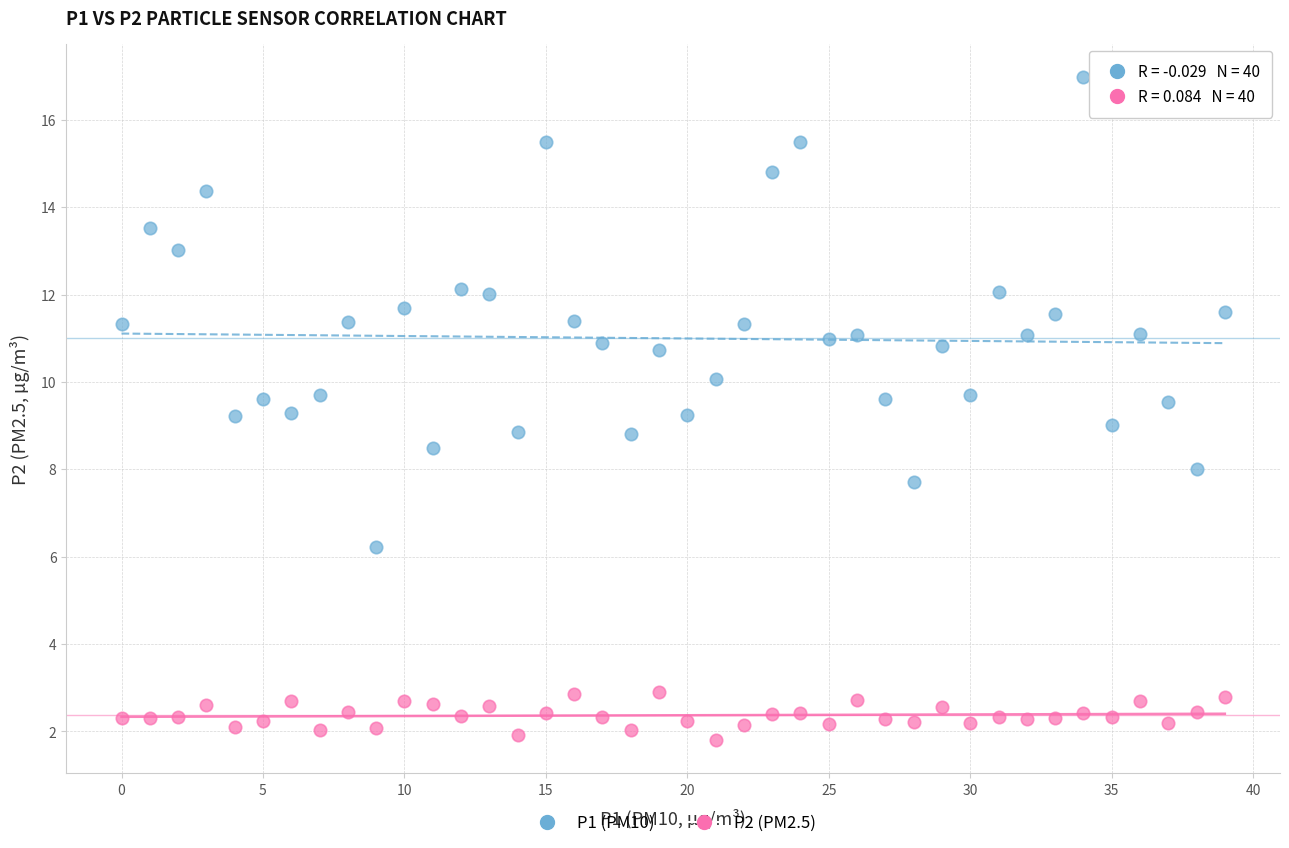

What are all the series names shown in the legend?

P1 (PM10), P2 (PM2.5)